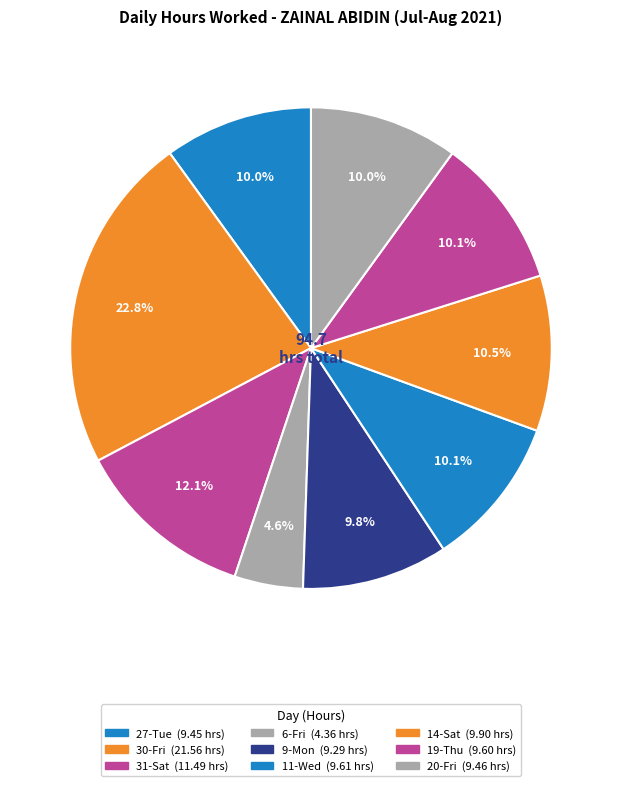

To the nearest percent, what portion does 19-Thu represent?

10%